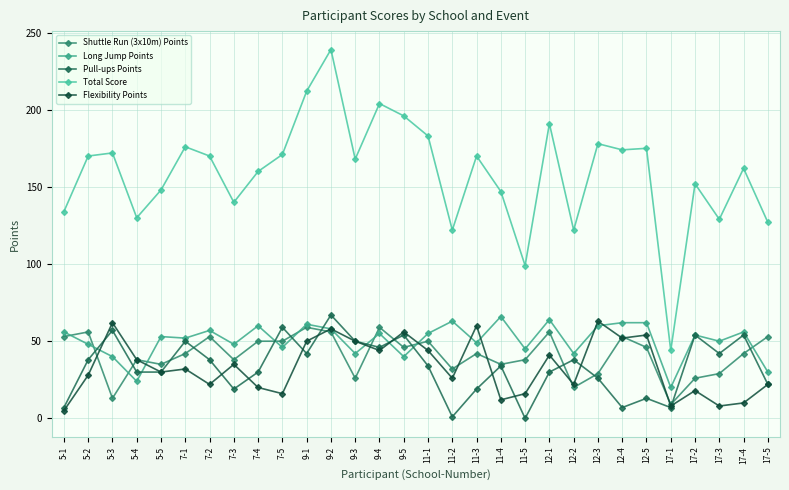

Read the Flexibility Points value at 11-4, to the nearest 5.

10